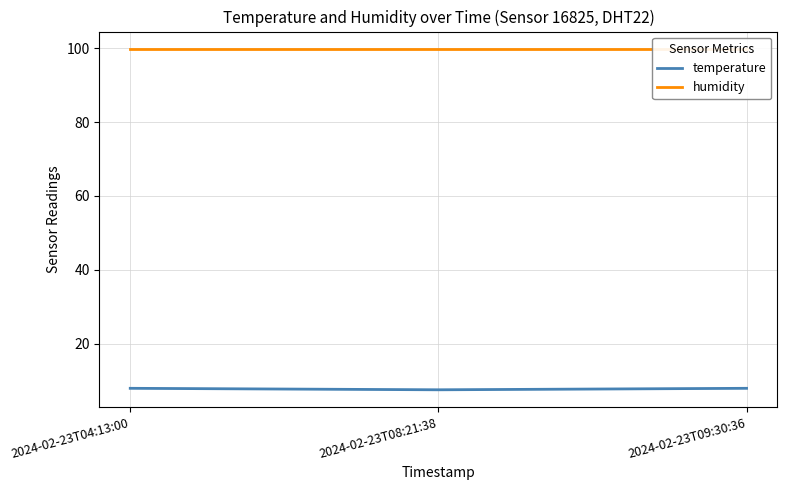

What is the label of the 1st point from the right?

2024-02-23T09:30:36